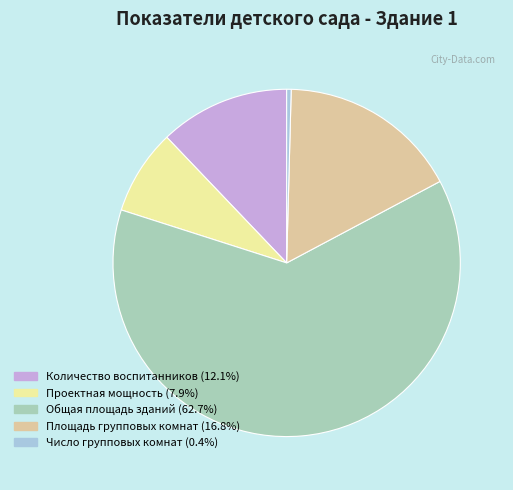

Do Число групповых комнат (0.4%) and Количество воспитанников (12.1%) together represent more than half of the pie?

No